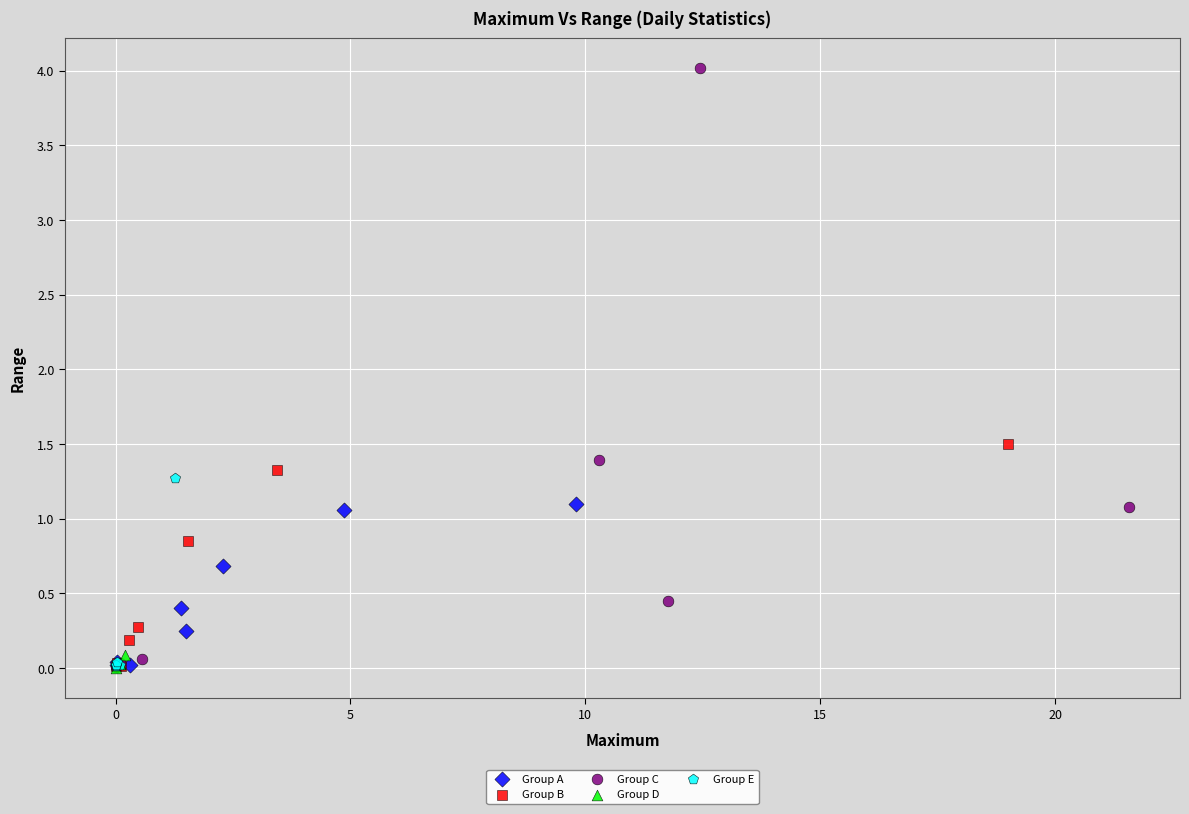

Which series reaches the maximum Y coordinate?

Group C